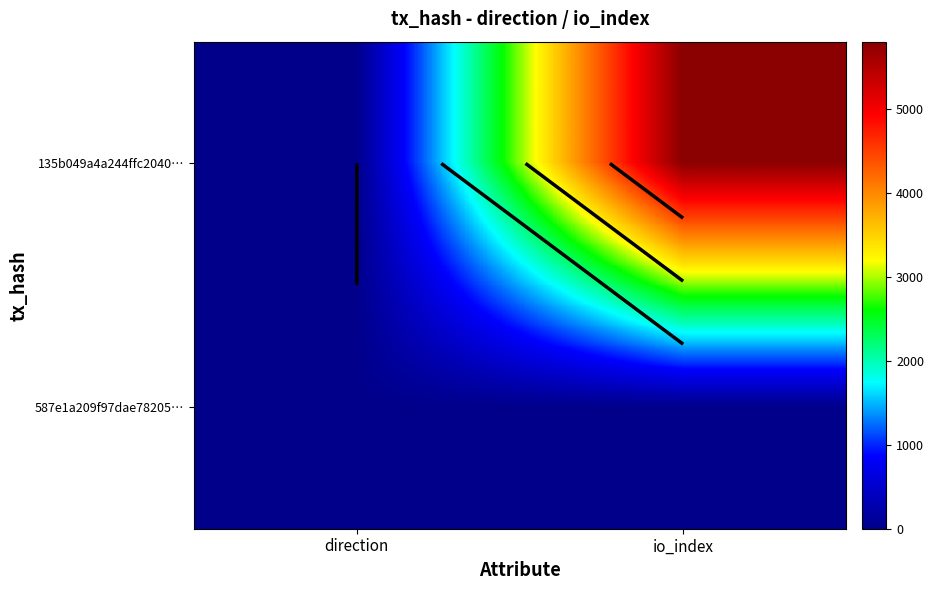

Which series has the widest spread of values?

135b049a4a244ffc2040…